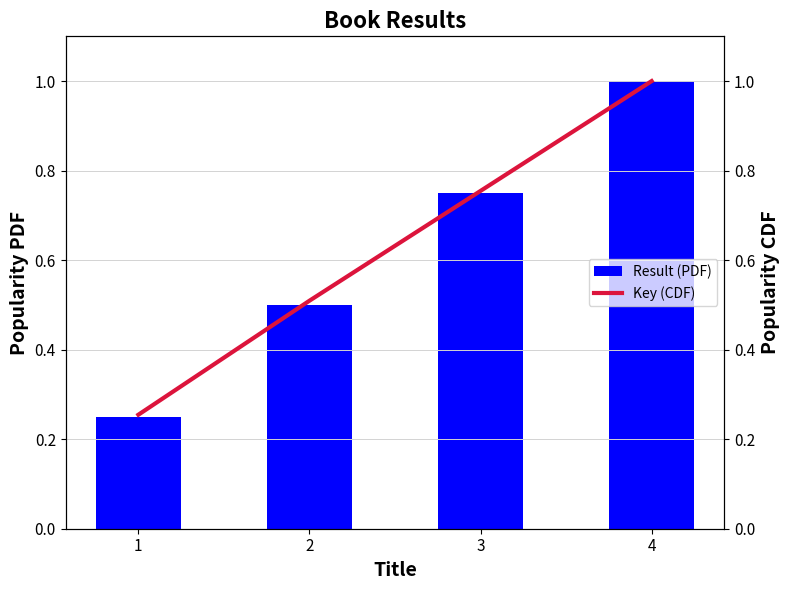

Reading left to right, extract all data points from this chart.

Result (PDF): 1=0.2	2=0.5	3=0.8	4=1.0
Key (CDF): 1=0.3	2=0.5	3=0.8	4=1.0